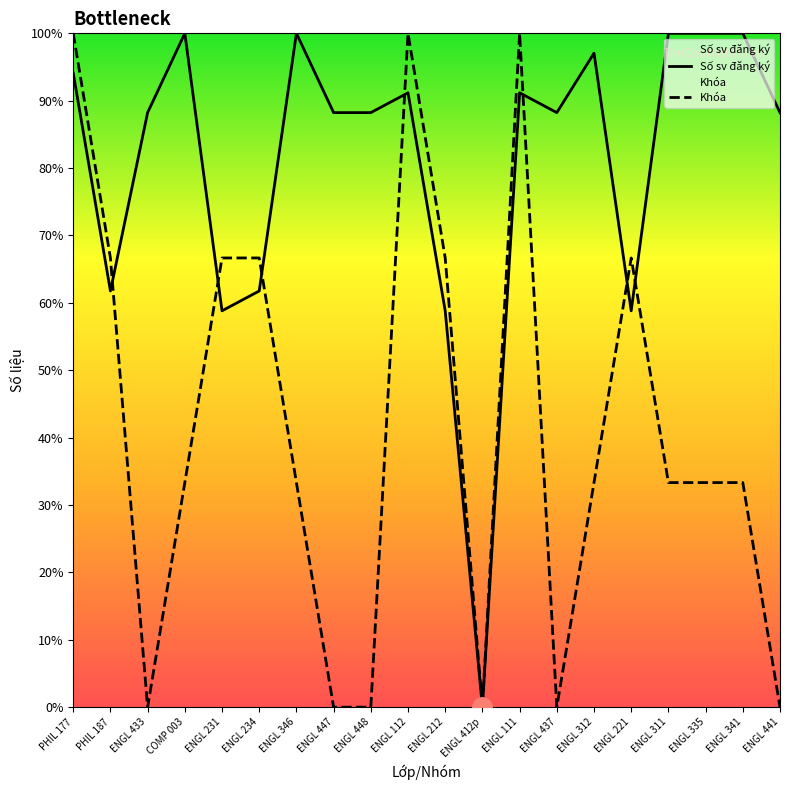

Between ENGL 437 and ENGL 335, which series saw the biggest shift?

Khóa